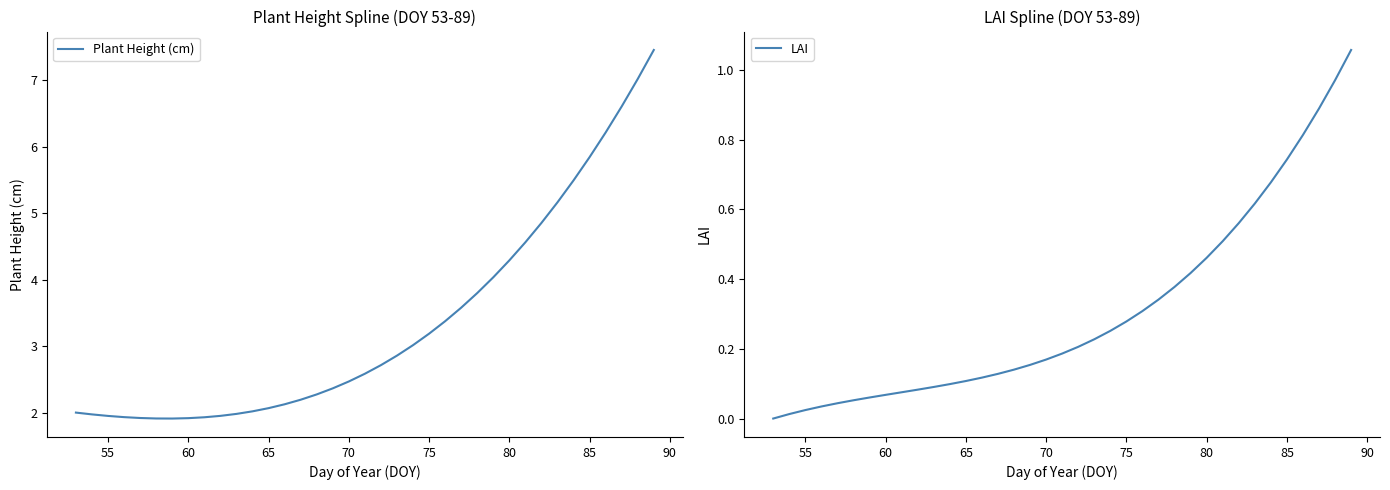

Is this an area chart (filled region under the line)?

No